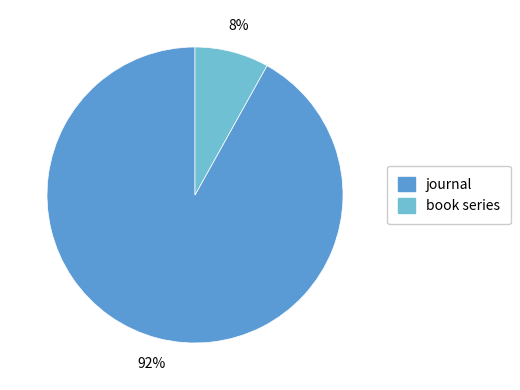

Which has a higher value, journal or book series?

journal